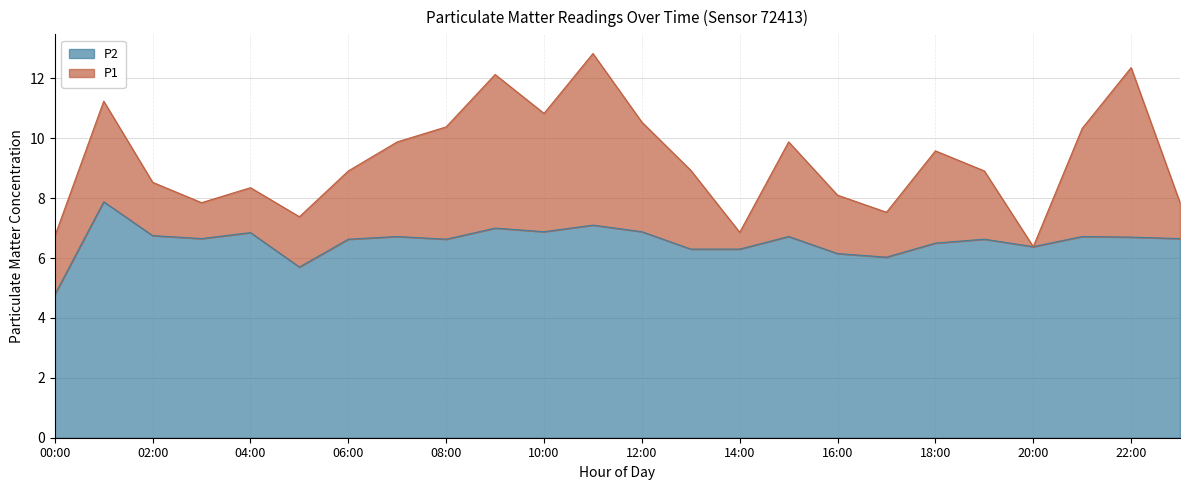

What is the difference between the second highest and second lowest values?

1.4